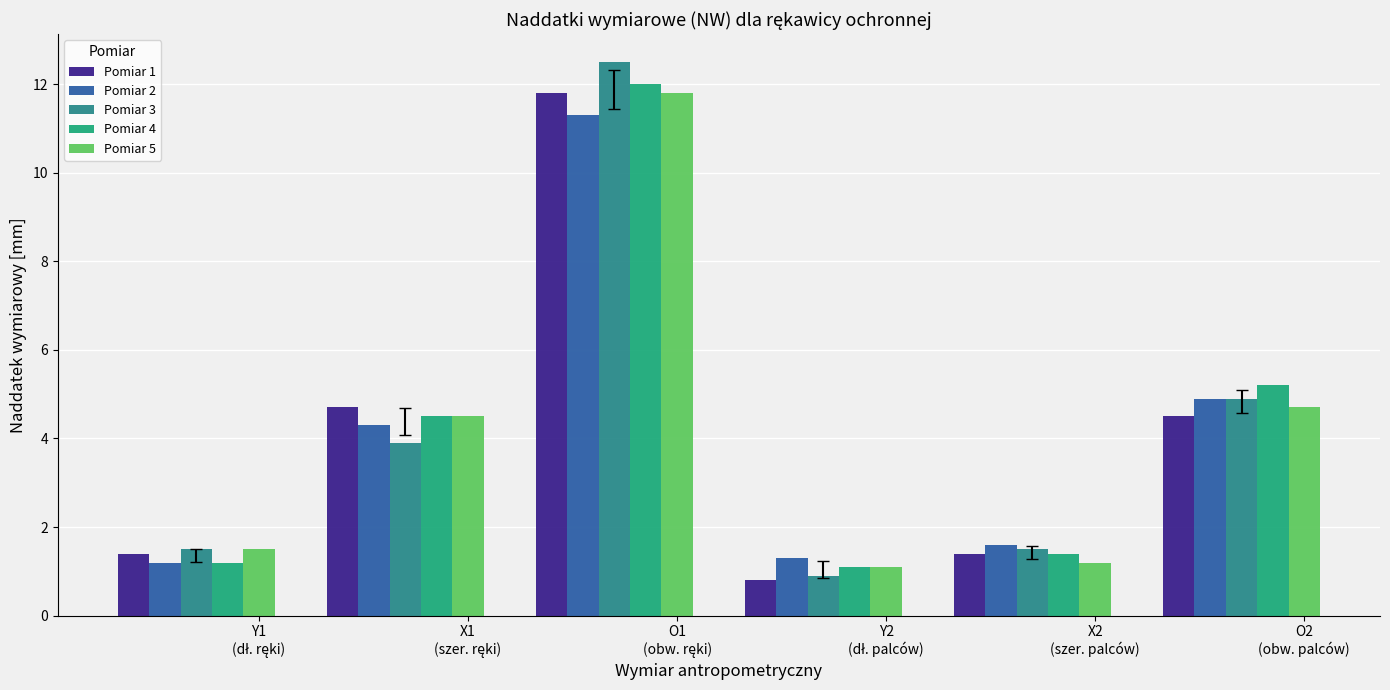

At which category is the sum across all series the highest?

O1
(obw. ręki)